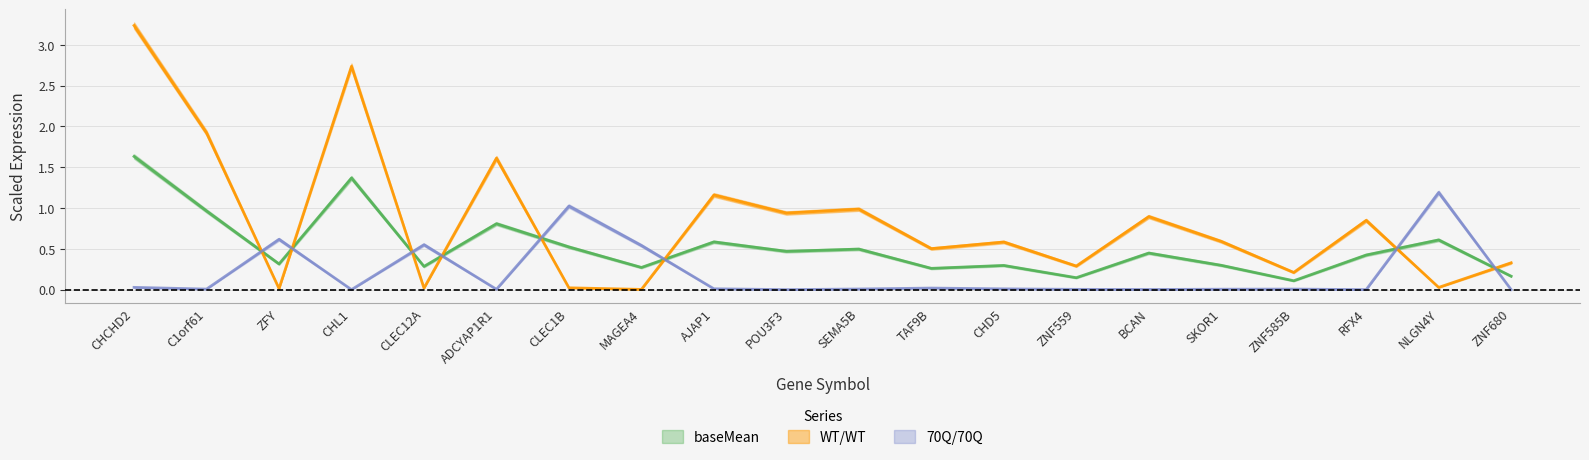

Where do 70Q/70Q and baseMean first cross each other?

C1orf61 and ZFY